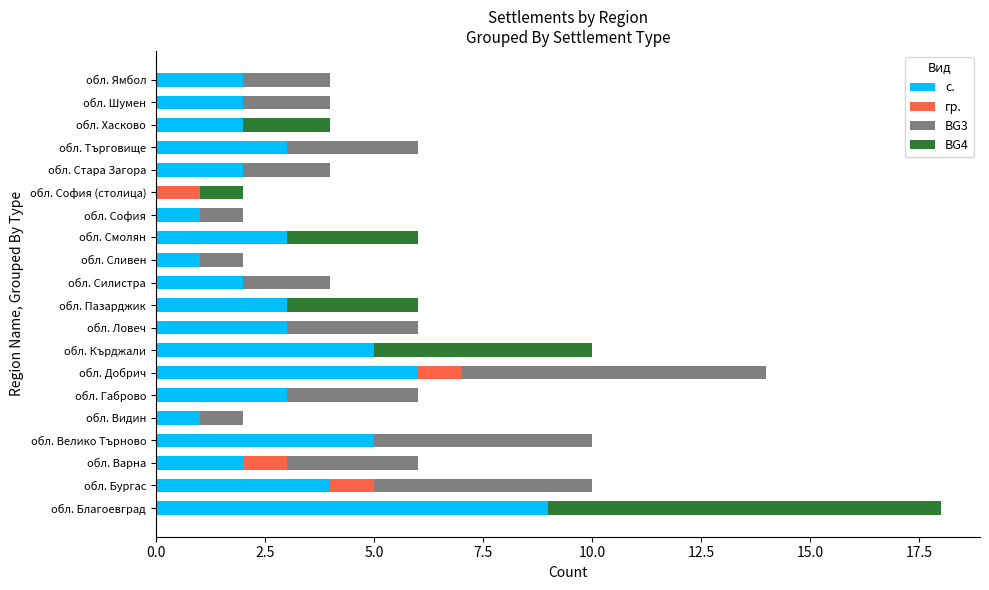

At which category is the sum across all series the highest?

обл. Благоевград